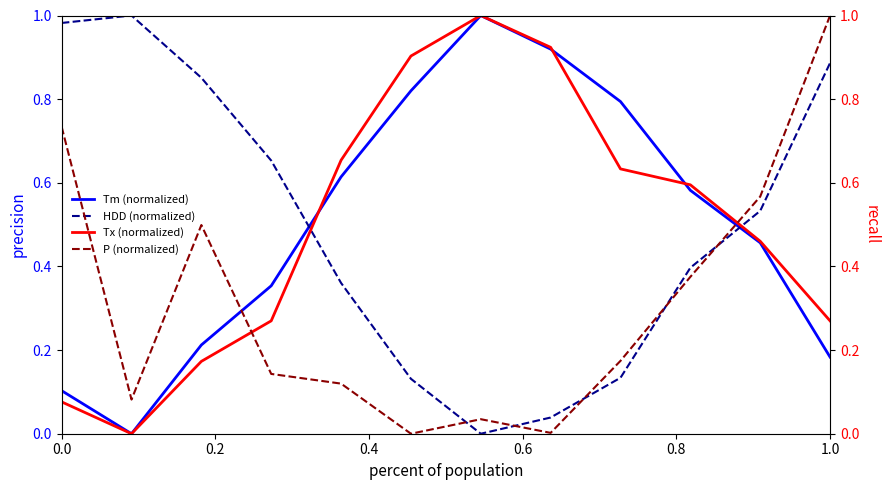

True or false: Tm (normalized) and HDD (normalized) cross at least once.

True